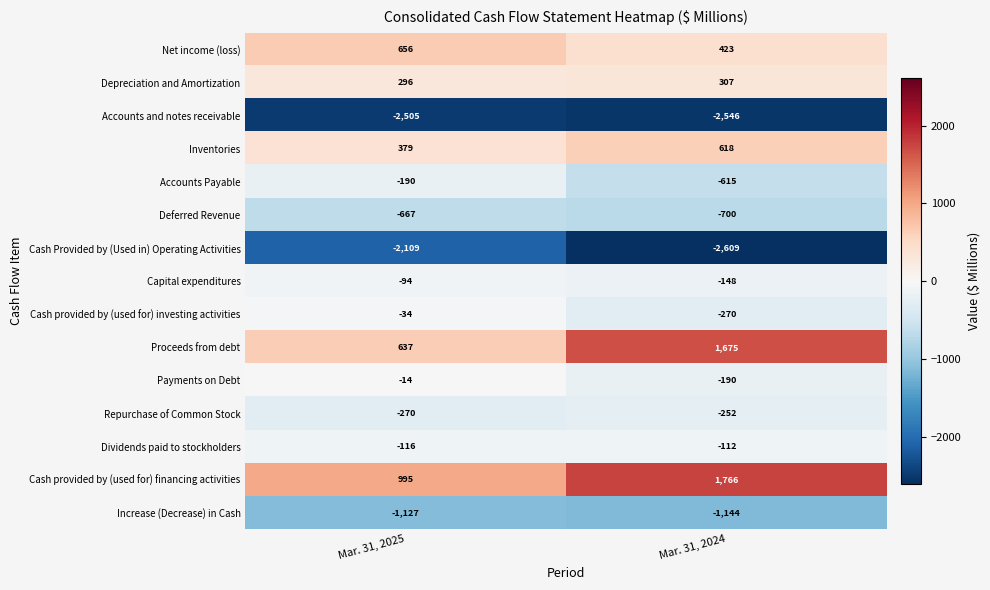

What is the sum of the Cash provided by (used for) investing activities values at Mar. 31, 2024 and Mar. 31, 2025?

-304